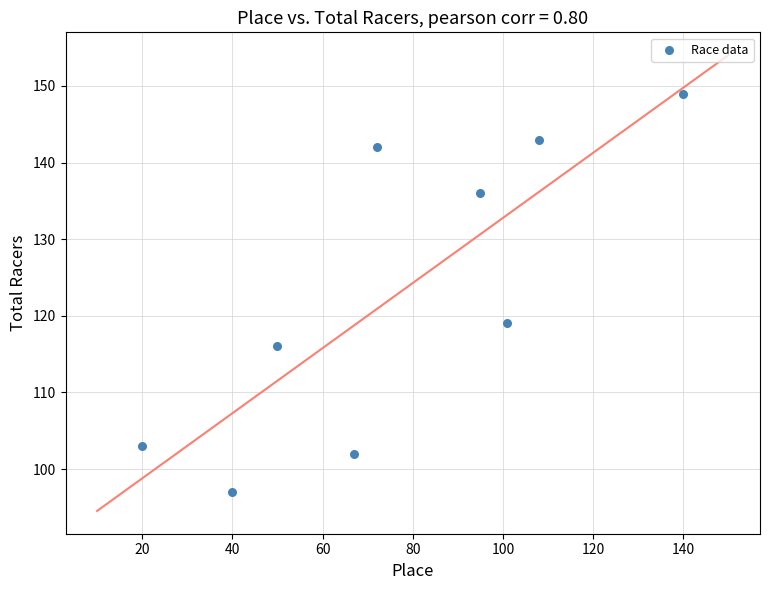

What Y value in the scatter plot is closest to 123?

119